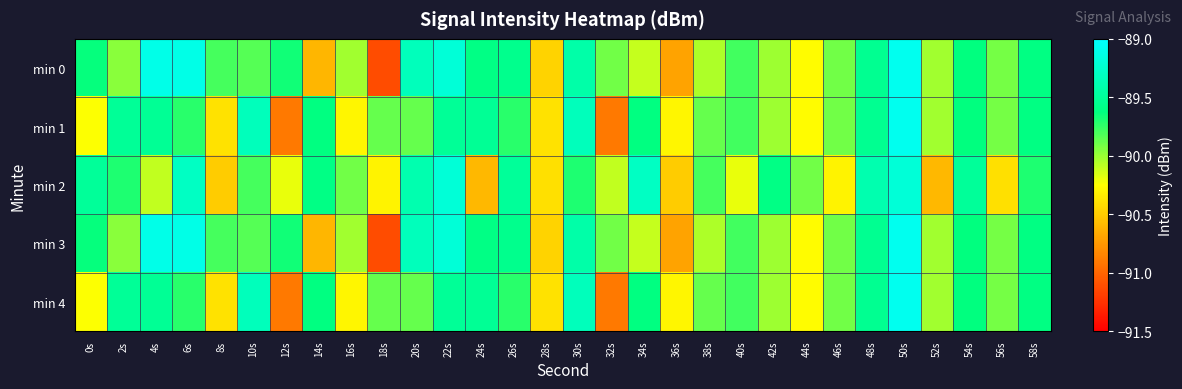

Reading right to left, extract all data points from this chart.

min 0: 58s=-89.6	56s=-89.9	54s=-89.6	52s=-90.0	50s=-89.1	48s=-89.5	46s=-89.9	44s=-90.3	42s=-90.0	40s=-89.8	38s=-90.0	36s=-90.7	34s=-90.1	32s=-89.9	30s=-89.4	28s=-90.5	26s=-89.6	24s=-89.6	22s=-89.2	20s=-89.3	18s=-91.1	16s=-90.0	14s=-90.6	12s=-89.7	10s=-89.8	8s=-89.8	6s=-89.1	4s=-89.1	2s=-90.0	0s=-89.6
min 1: 58s=-89.6	56s=-89.9	54s=-89.6	52s=-90.0	50s=-89.1	48s=-89.5	46s=-89.9	44s=-90.3	42s=-90.0	40s=-89.8	38s=-89.9	36s=-90.3	34s=-89.6	32s=-90.9	30s=-89.3	28s=-90.4	26s=-89.7	24s=-89.5	22s=-89.5	20s=-89.9	18s=-89.9	16s=-90.3	14s=-89.6	12s=-90.9	10s=-89.3	8s=-90.4	6s=-89.7	4s=-89.5	2s=-89.5	0s=-90.2
min 2: 58s=-89.7	56s=-90.4	54s=-89.5	52s=-90.6	50s=-89.2	48s=-89.4	46s=-90.3	44s=-89.9	42s=-89.6	40s=-90.2	38s=-89.8	36s=-90.5	34s=-89.3	32s=-90.1	30s=-89.7	28s=-90.4	26s=-89.5	24s=-90.6	22s=-89.2	20s=-89.4	18s=-90.3	16s=-89.9	14s=-89.6	12s=-90.2	10s=-89.8	8s=-90.5	6s=-89.3	4s=-90.1	2s=-89.7	0s=-89.5
min 3: 58s=-89.6	56s=-89.9	54s=-89.6	52s=-90.0	50s=-89.1	48s=-89.5	46s=-89.9	44s=-90.3	42s=-90.0	40s=-89.8	38s=-90.0	36s=-90.7	34s=-90.1	32s=-89.9	30s=-89.4	28s=-90.5	26s=-89.6	24s=-89.6	22s=-89.2	20s=-89.3	18s=-91.1	16s=-90.0	14s=-90.6	12s=-89.7	10s=-89.8	8s=-89.8	6s=-89.1	4s=-89.1	2s=-90.0	0s=-89.6
min 4: 58s=-89.6	56s=-89.9	54s=-89.6	52s=-90.0	50s=-89.1	48s=-89.5	46s=-89.9	44s=-90.3	42s=-90.0	40s=-89.8	38s=-89.9	36s=-90.3	34s=-89.6	32s=-90.9	30s=-89.3	28s=-90.4	26s=-89.7	24s=-89.5	22s=-89.5	20s=-89.9	18s=-89.9	16s=-90.3	14s=-89.6	12s=-90.9	10s=-89.3	8s=-90.4	6s=-89.7	4s=-89.5	2s=-89.5	0s=-90.2